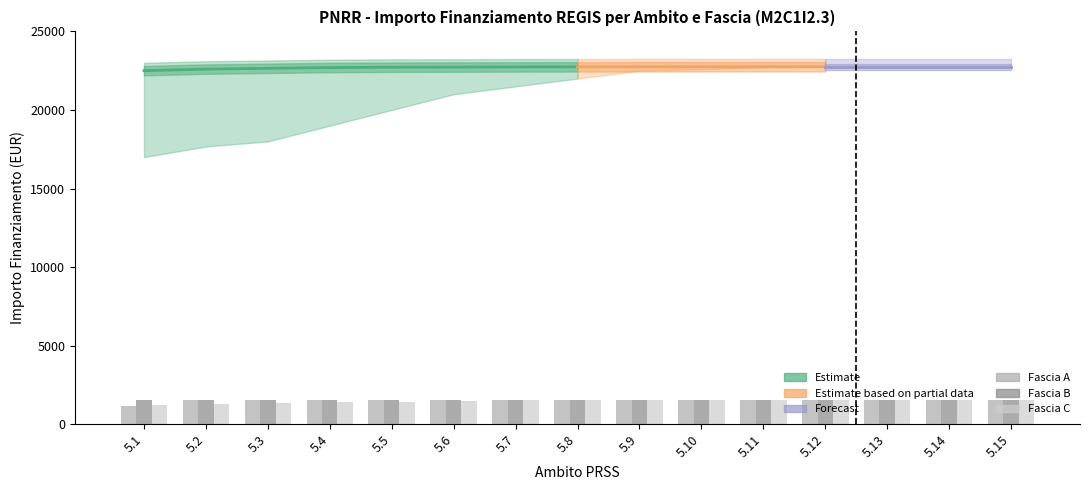

How many values in the Fascia A series exceed 1516?

14